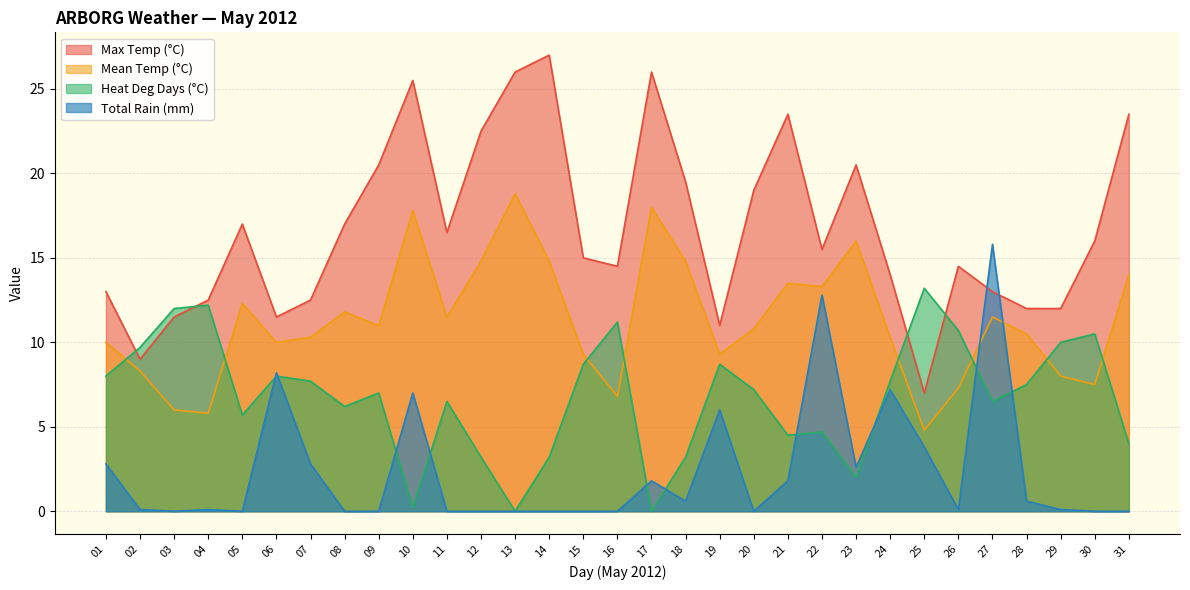

The Heat Deg Days (°C) series shows 7.2 at 20. True or false?

True